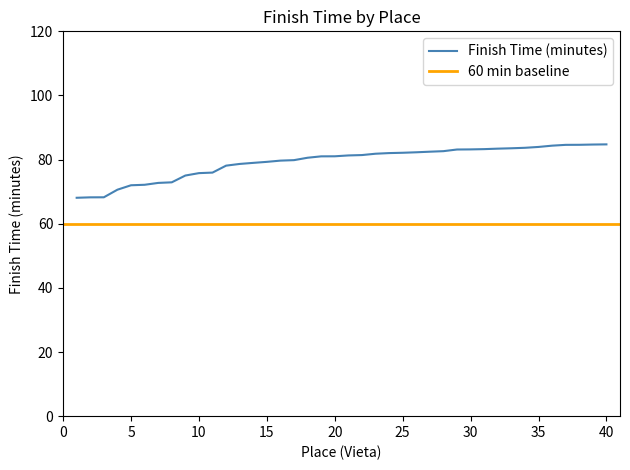

Which label corresponds to the smallest value in the chart?

1